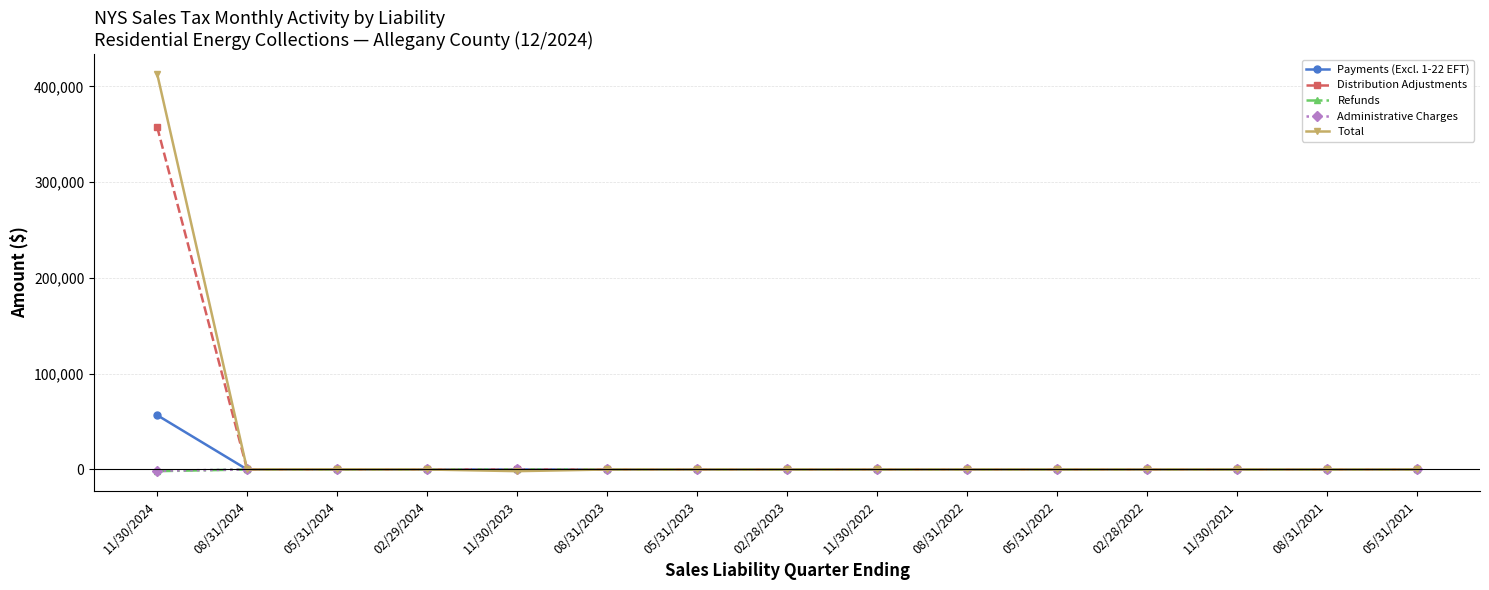

What are all the series names shown in the legend?

Payments (Excl. 1-22 EFT), Distribution Adjustments, Refunds, Administrative Charges, Total